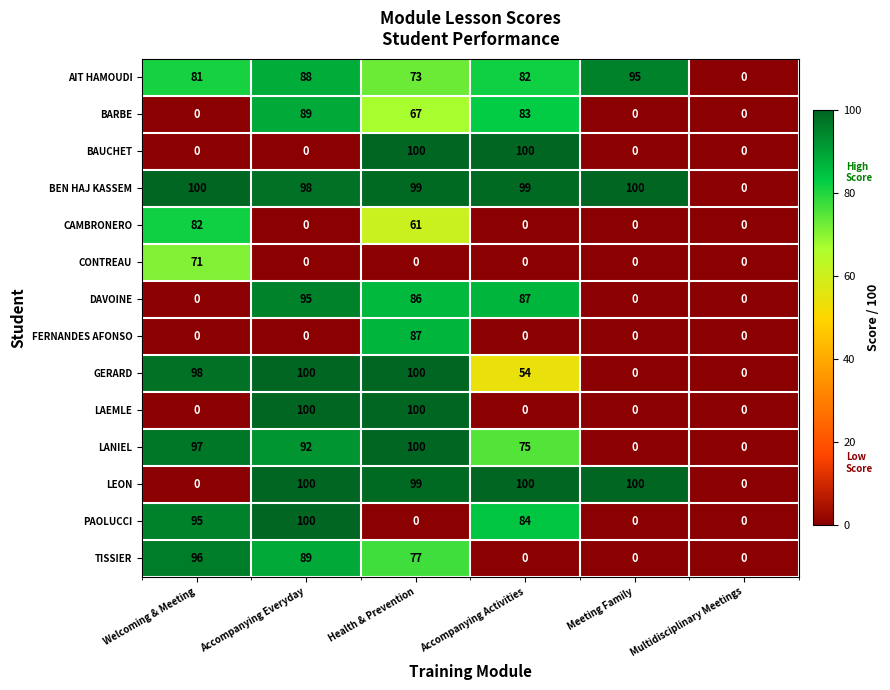

What is the sum of the BEN HAJ KASSEM values at Meeting Family and Accompanying Activities?

199